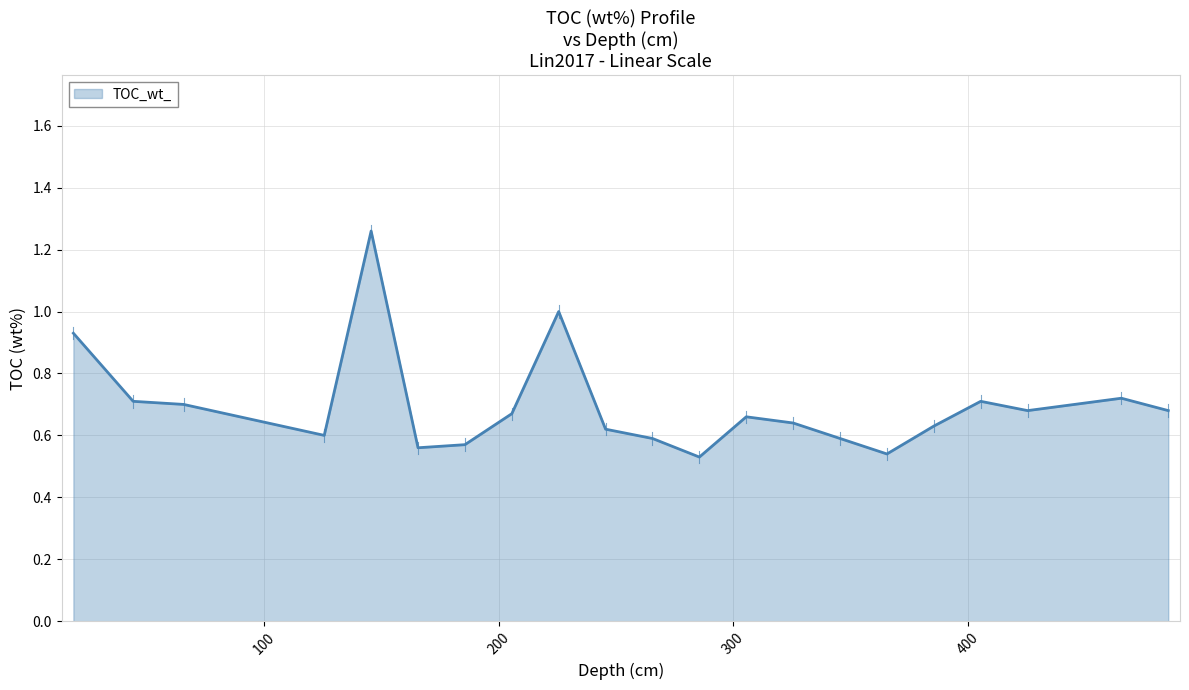

List the labels in order of value, largest first.

145.5, 225.5, 18.5, 465.5, 44.0, 405.5, 65.5, 425.5, 485.5, 205.5, 305.5, 325.5, 385.5, 245.5, 125.5, 265.5, 345.5, 185.5, 165.5, 365.5, 285.5